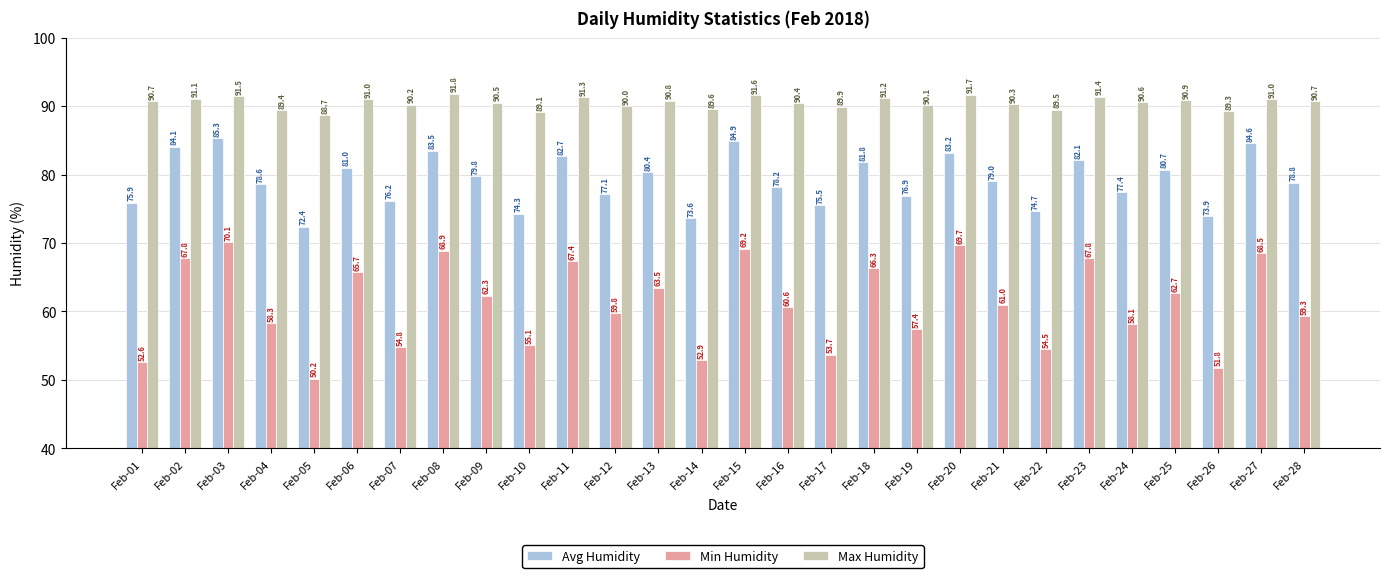

True or false: Max Humidity has a value of 40.1 at Feb-07.

False